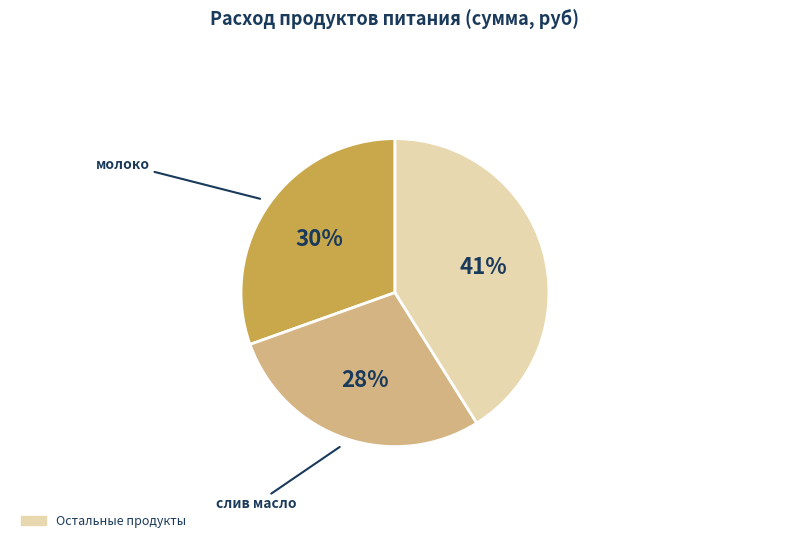

Does any single category account for the majority?

No